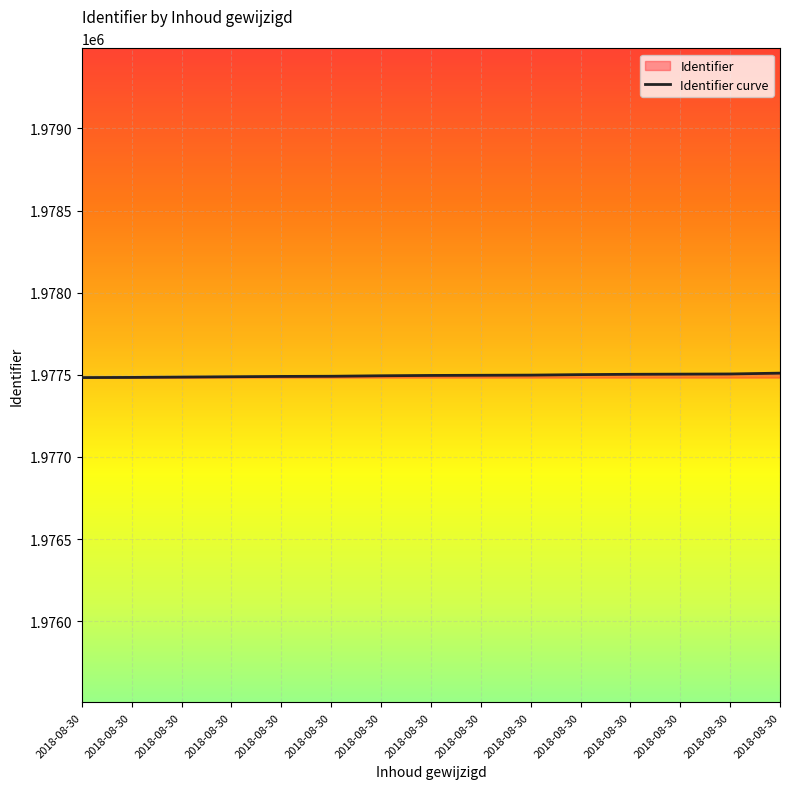

Reading left to right, transcribe all the data shown in this chart.

1977483	1977484	1977486	1977488	1977490	1977491	1977494	1977496	1977497	1977498	1977501	1977503	1977504	1977505	1977510